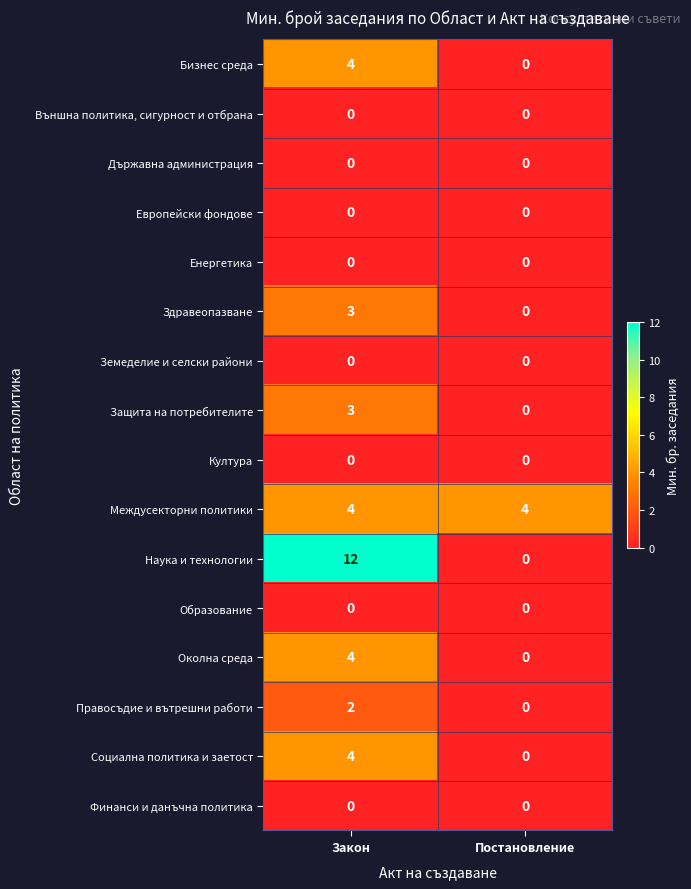

What is the greatest value displayed?

12